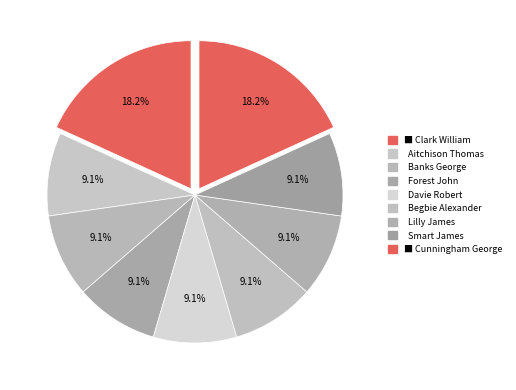

Which category has the biggest portion of the pie?

Clark William